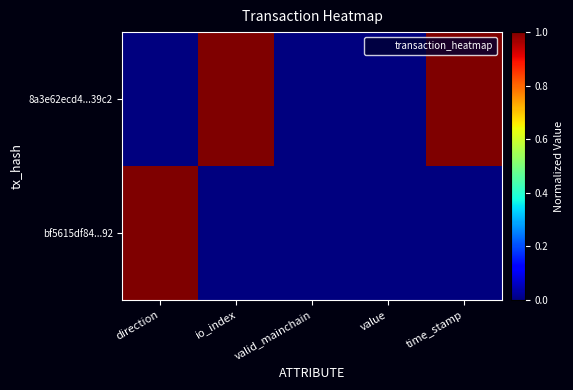

Which category has the lowest value across all series?

direction